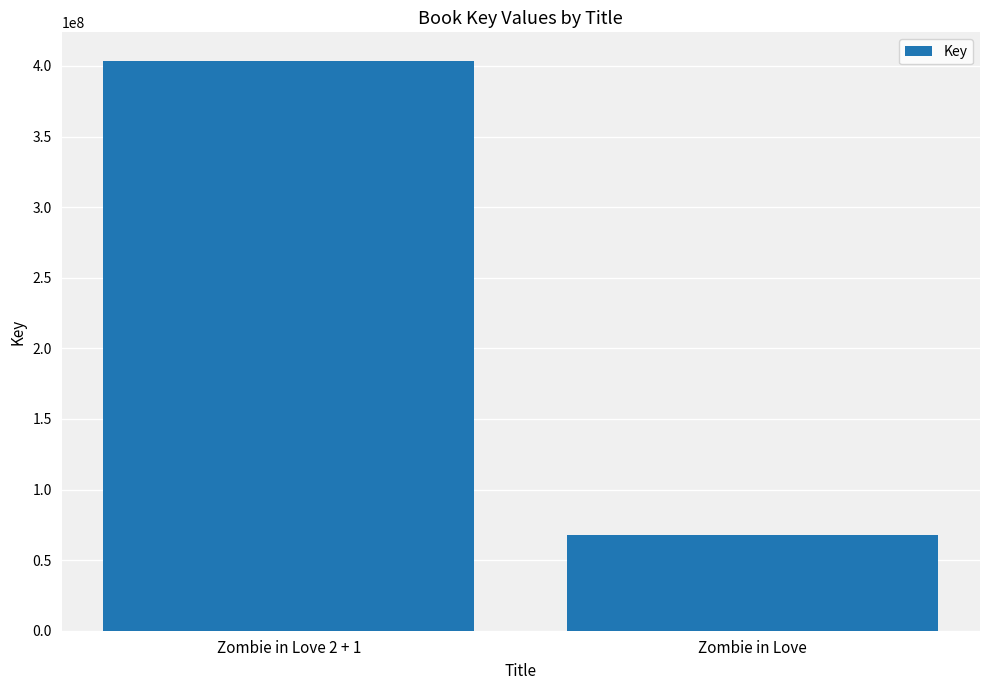

Count the number of categories in the chart.

2